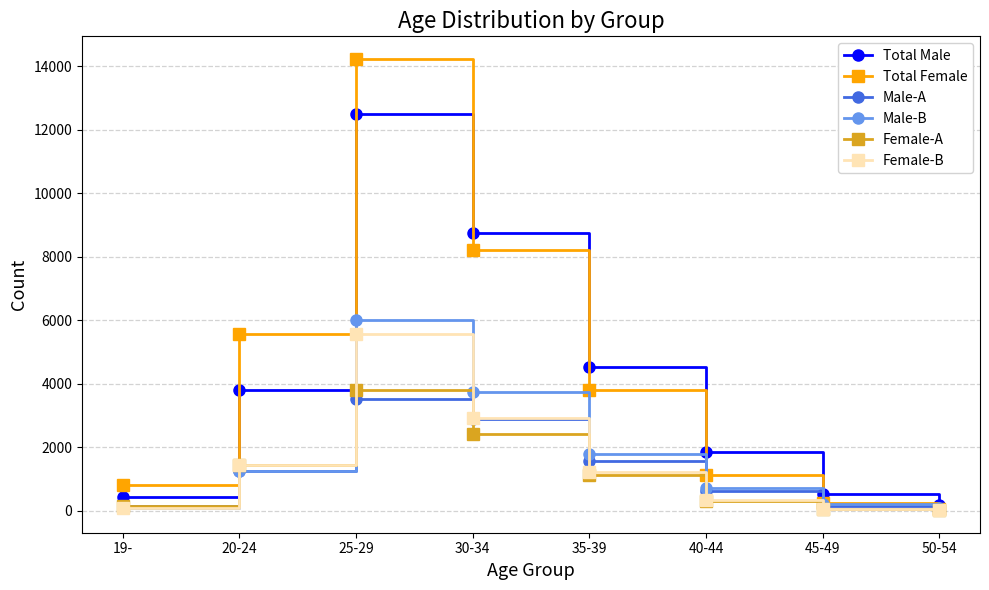

What is the smallest value displayed?

12